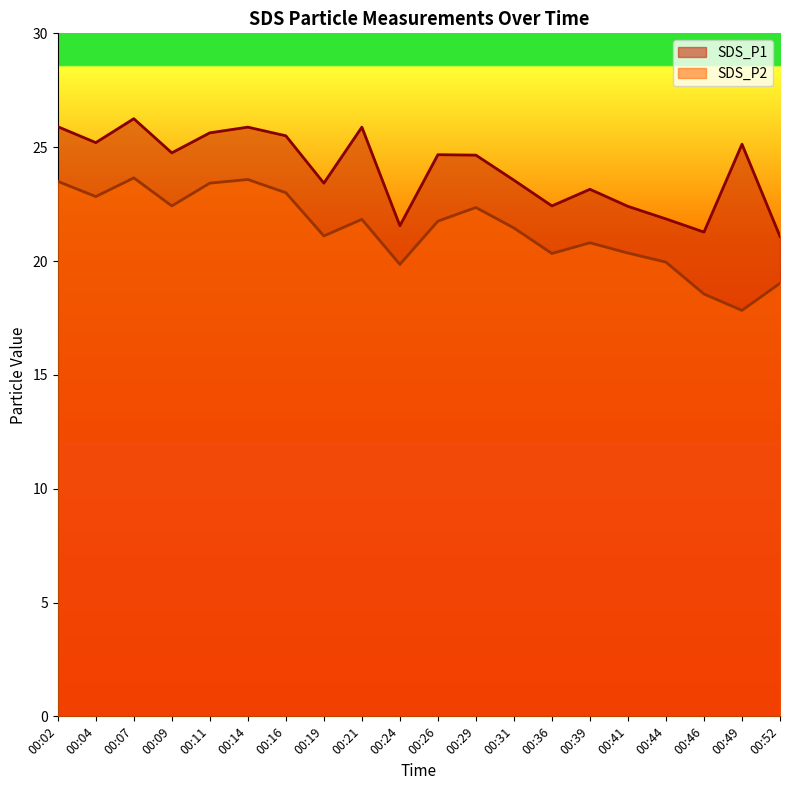

What is the maximum value shown in the chart?

26.2